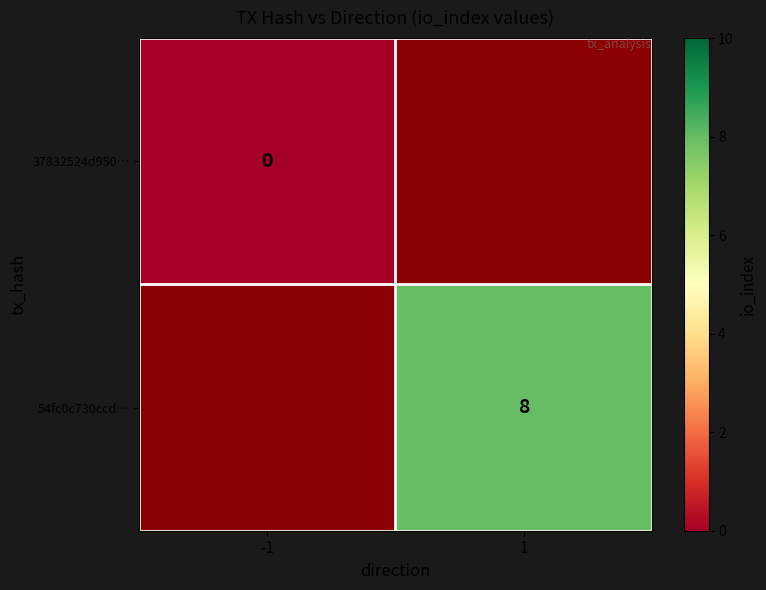

Which label corresponds to the largest value in the chart?

1